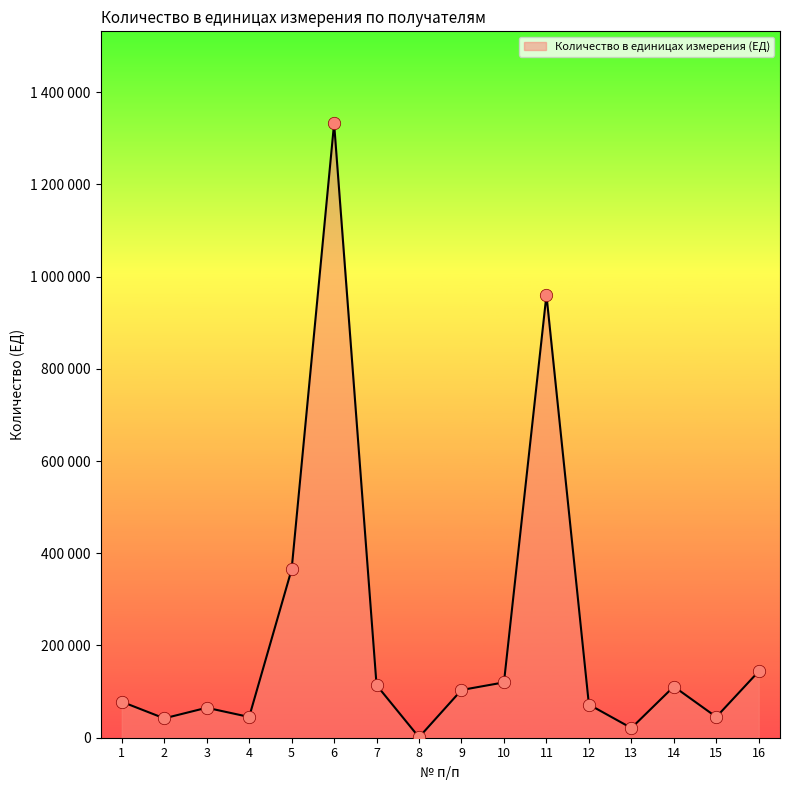

What is the change in value from 13 to 14?

+90000